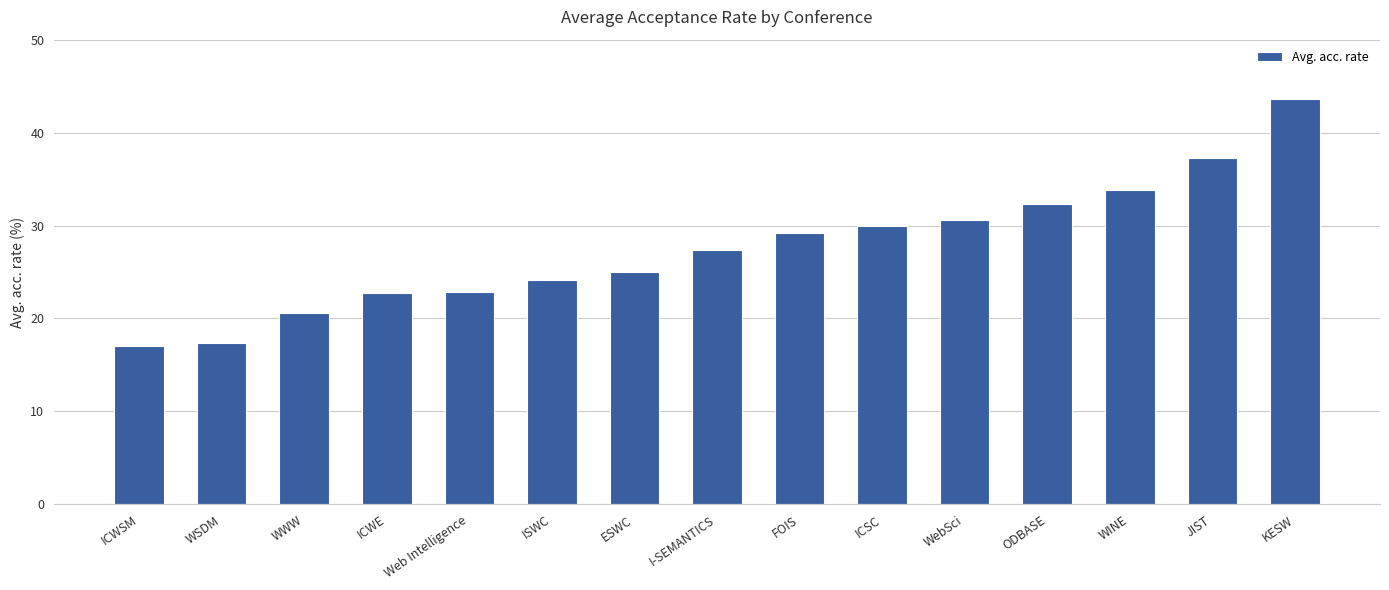

Are the bars grouped side by side (vs. stacked)?

No